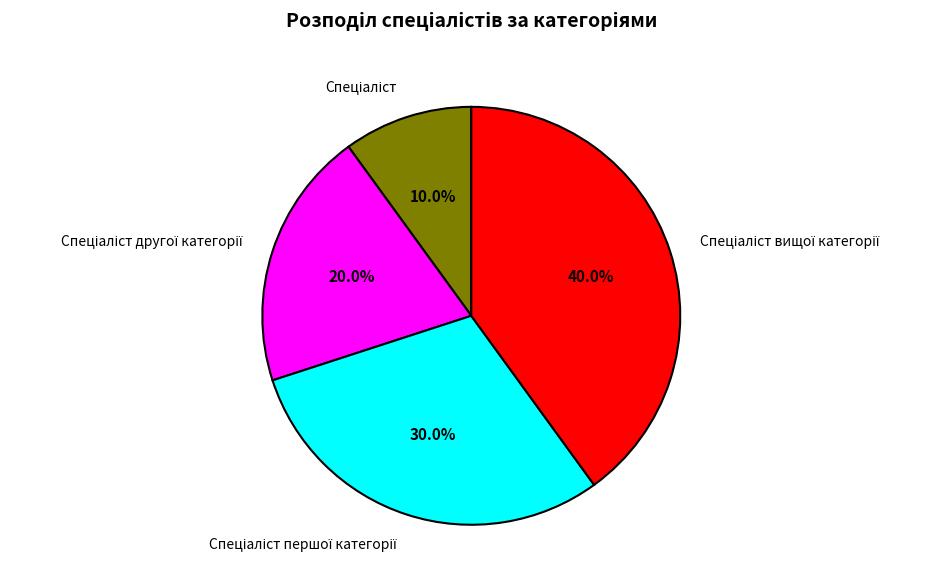

Is there a majority slice in this chart?

No